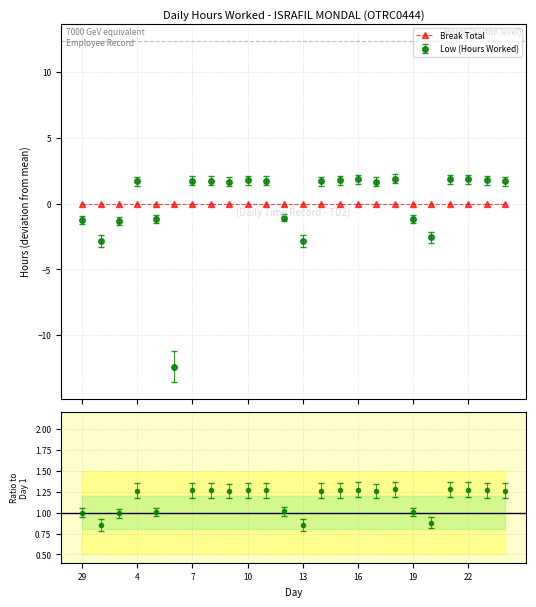

List the labels in order of value, smallest first.

6, 30, 13, 20, 3, 29, 5, 19, 12, 17, 9, 4, 14, 24, 7, 8, 11, 10, 23, 15, 22, 16, 21, 18